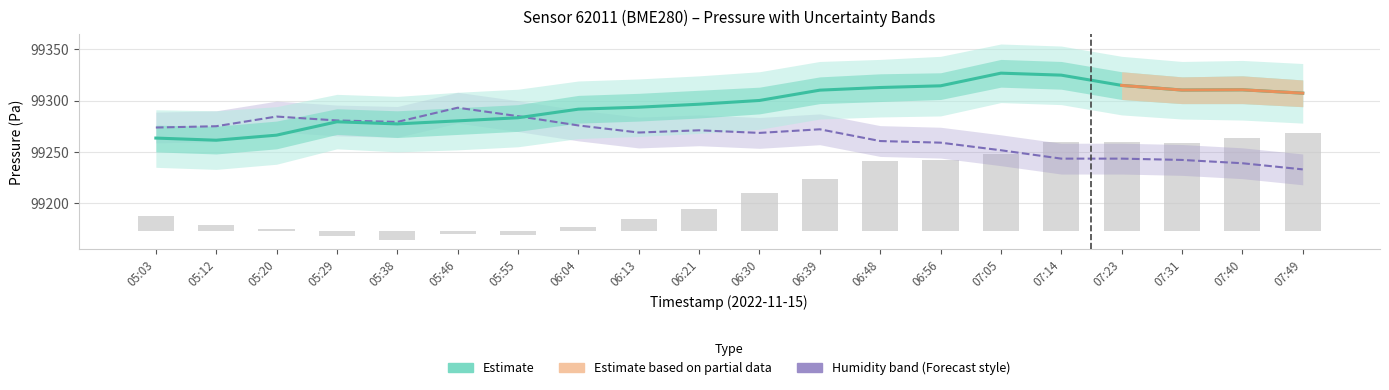

At which label does Humidity (scaled, dashed) first exceed 99271?

05:03